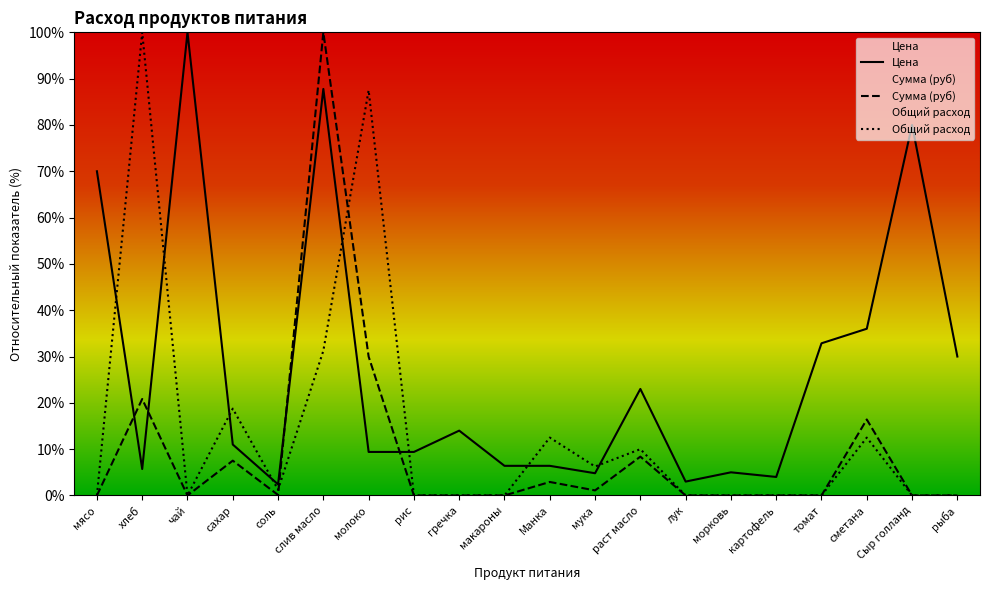

List the series in order of their overall mean, lowest first.

Сумма (руб), Общий расход, Цена